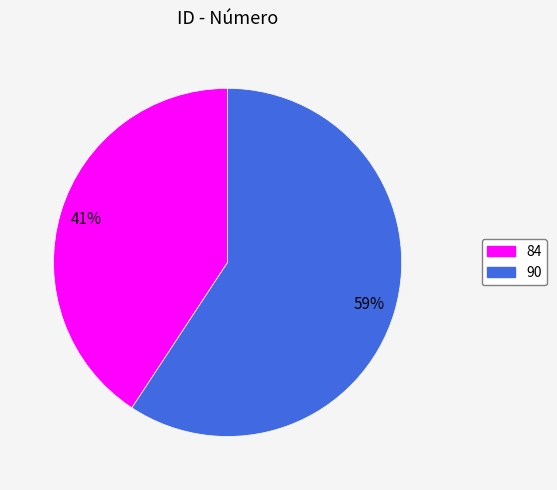

How many segments does this pie chart have?

2